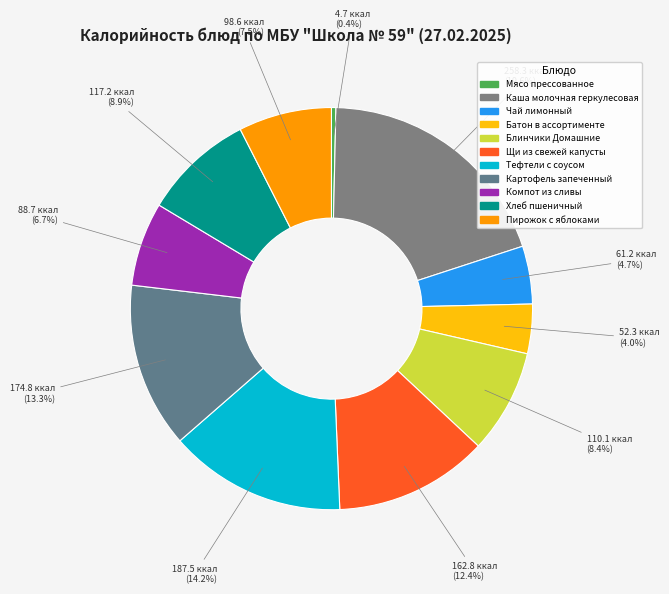

What percentage is the Чай лимонный slice, to the nearest percent?

5%